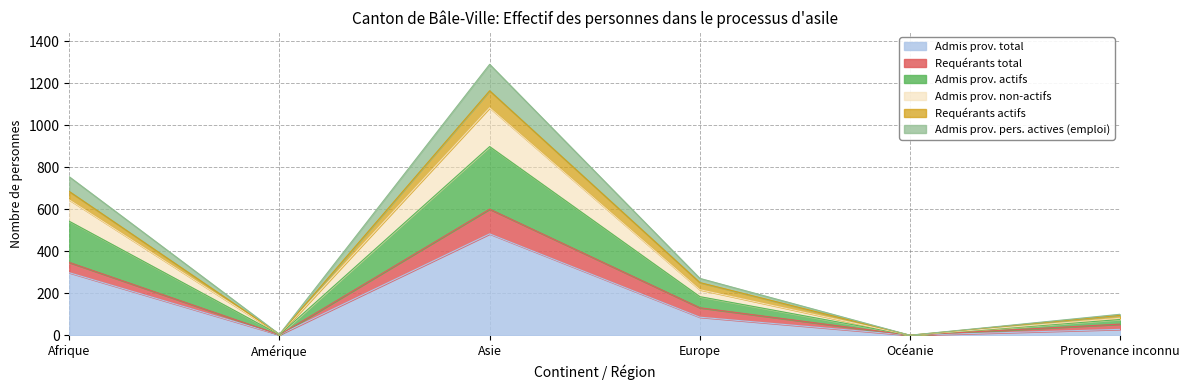

Where is Admis prov. total nearest to the value 241?

Afrique